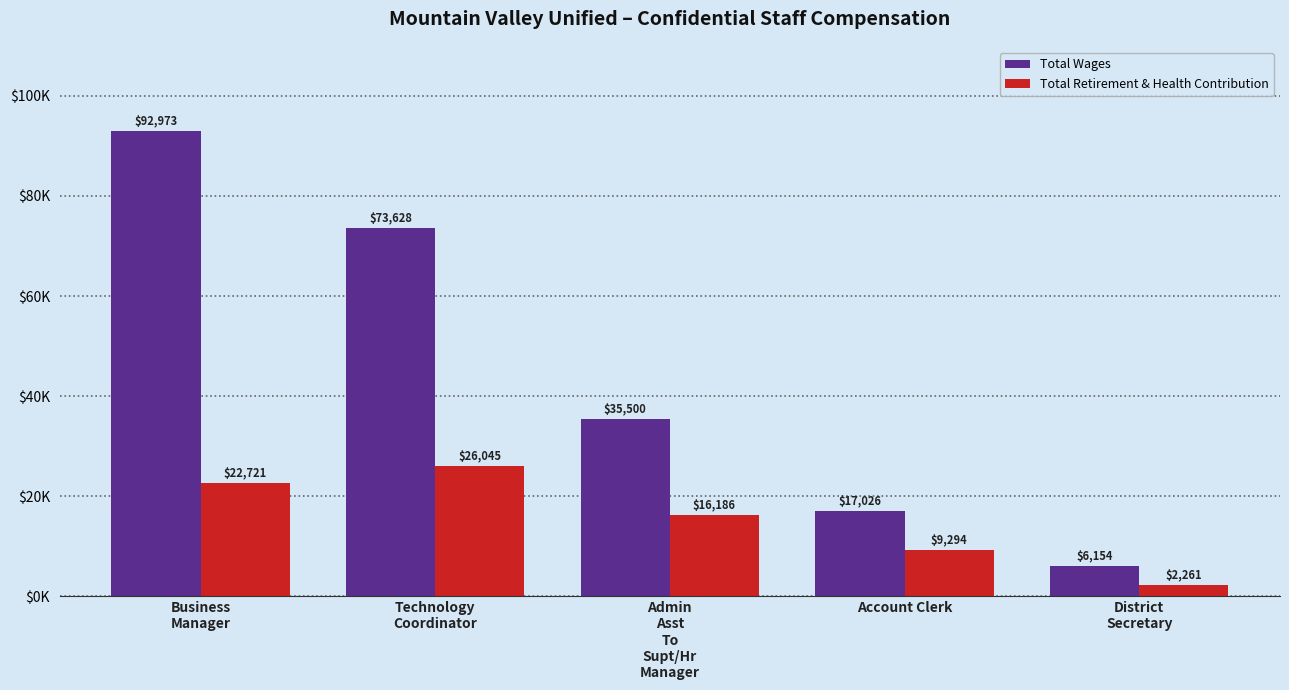

What position from the left is Account Clerk?

4